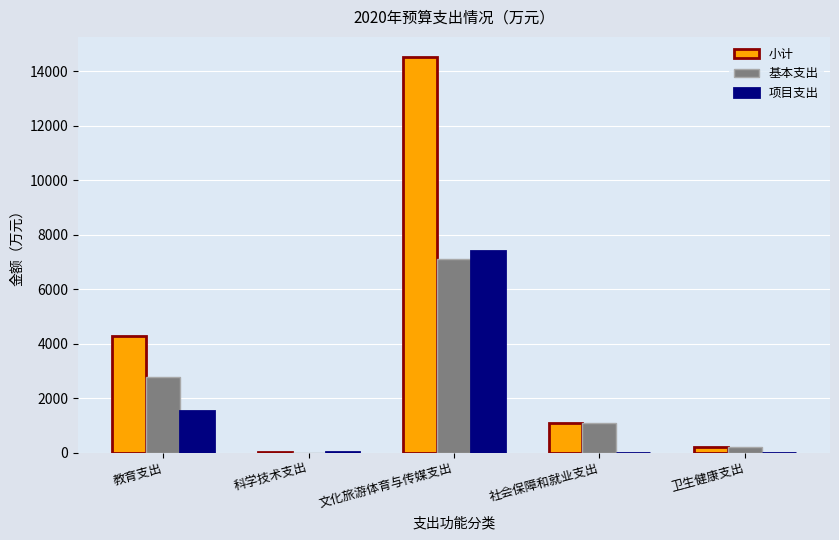

At which category is the sum across all series the highest?

文化旅游体育与传媒支出